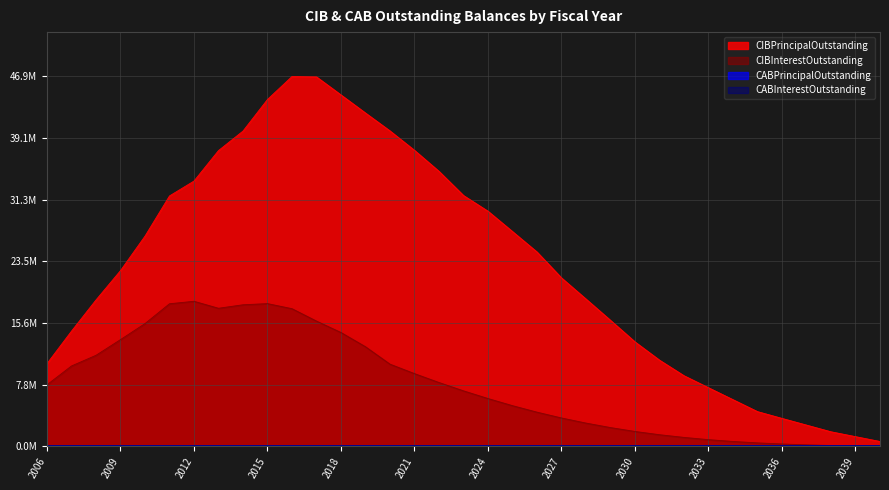

How many lines are shown in the chart?

2